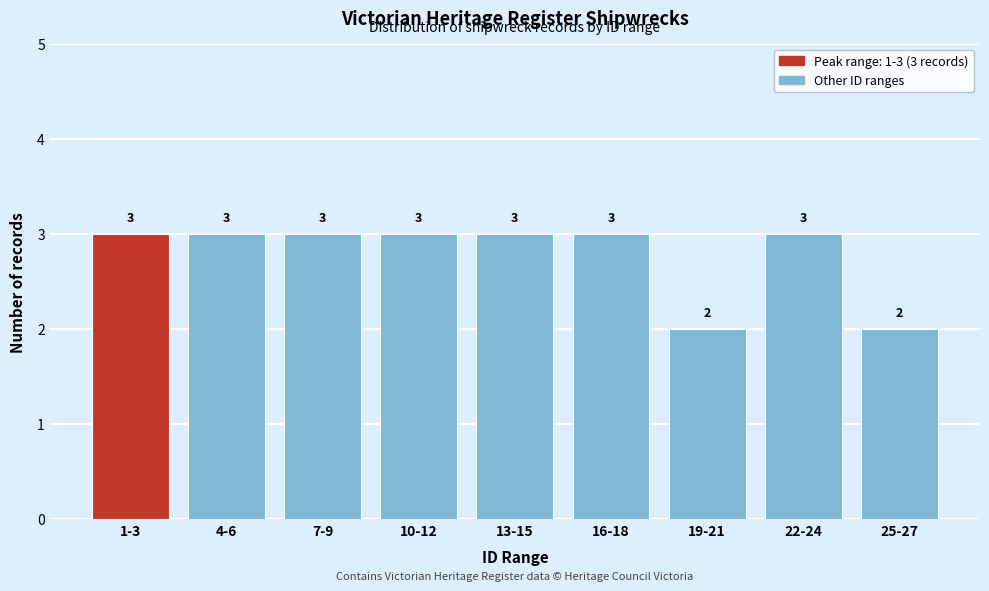

Reading right to left, transcribe all the data shown in this chart.

2	3	2	3	3	3	3	3	3